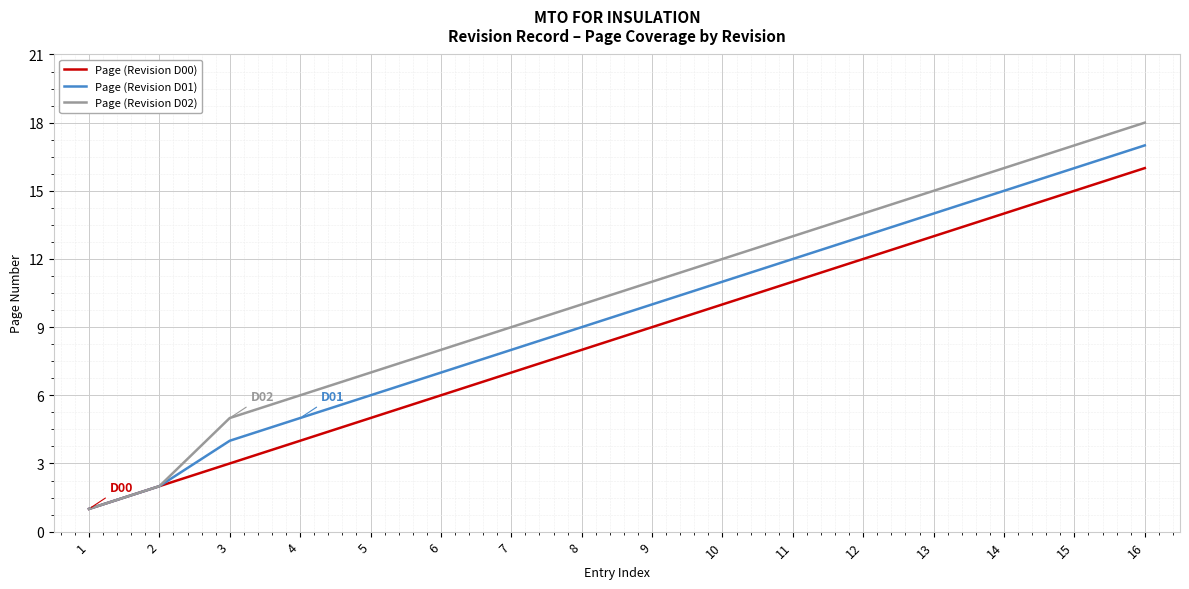

What is the average value of the Page (Revision D02) series?

10